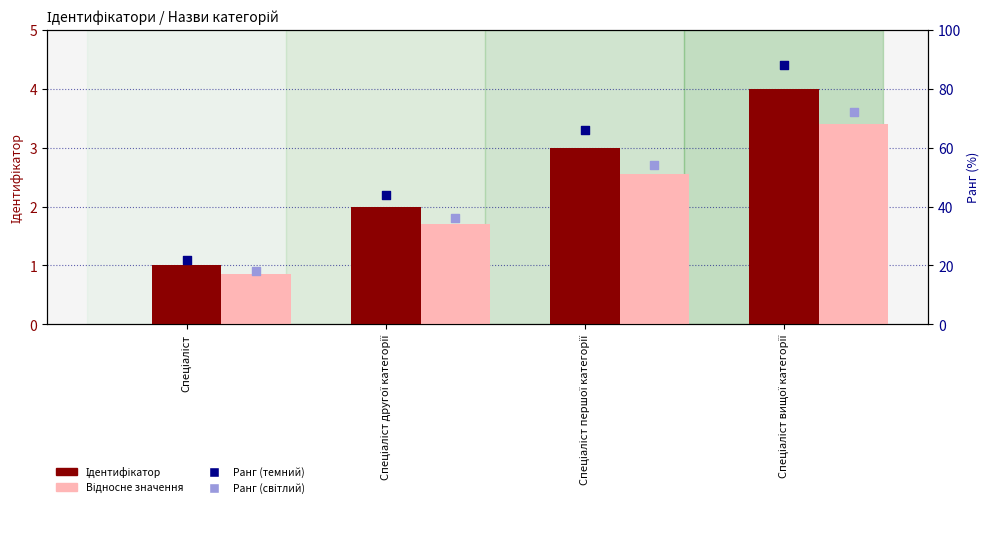

At how many categories does at least one series exceed 82?

1